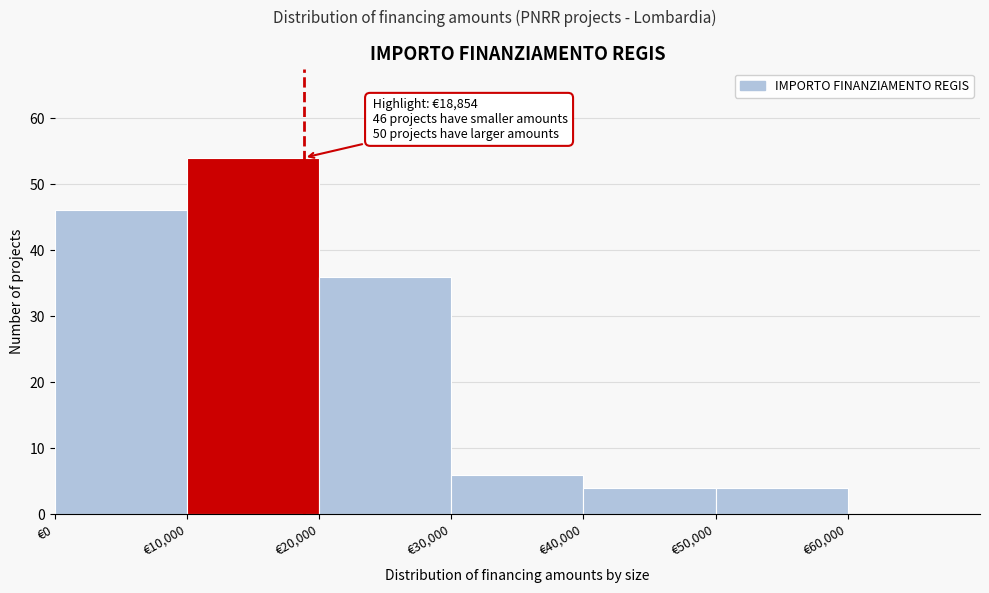

Which range on the x-axis has the tallest bar?

10000 to 20000